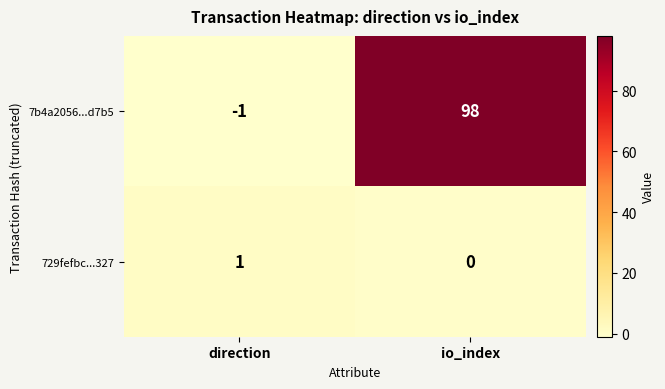

At how many categories does at least one series exceed 97?

1